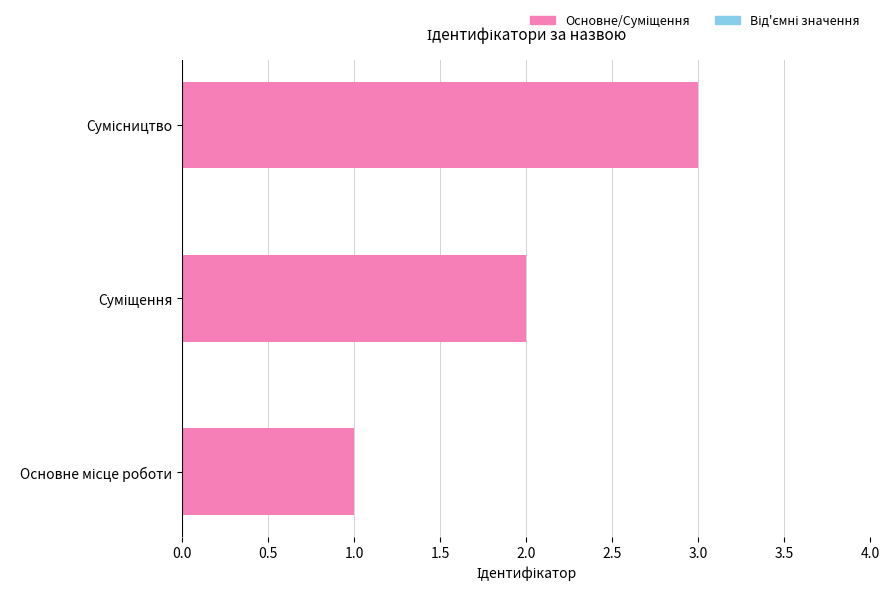

What is the maximum value shown in the chart?

3